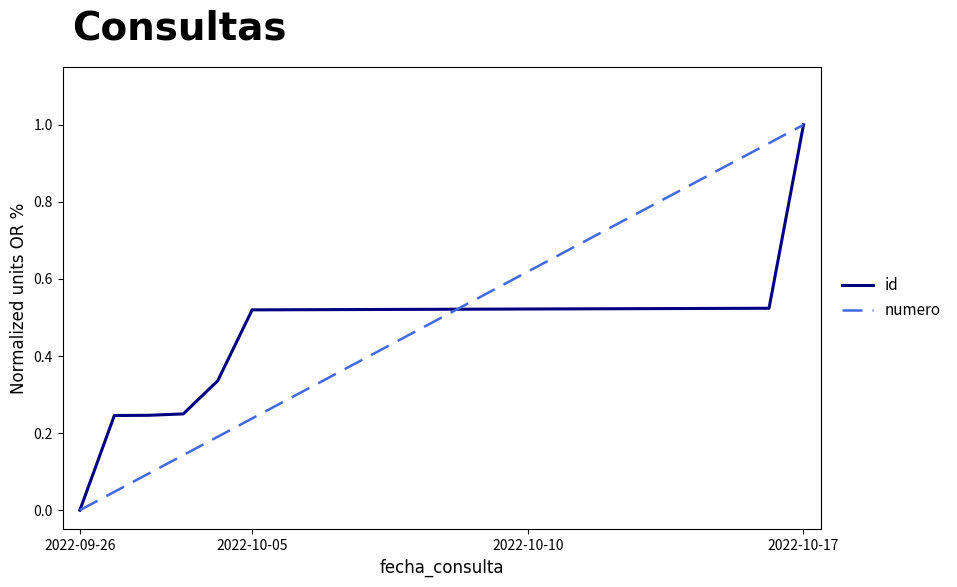

What are all the series names shown in the legend?

id, numero